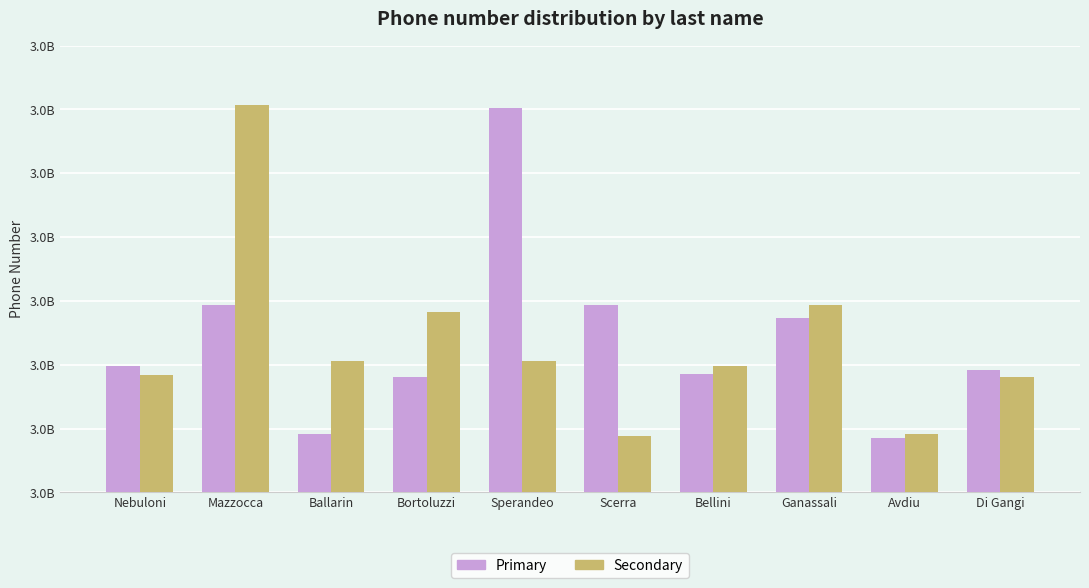

What is the sum of all Secondary values?

34337747086